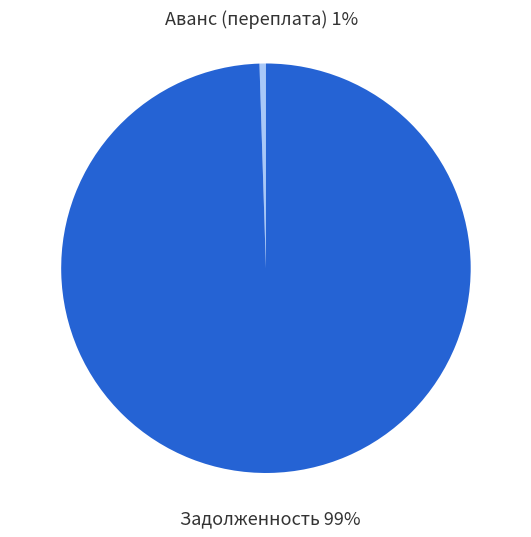

Is the sum of Аванс (переплата) and Задолженность greater than half?

Yes